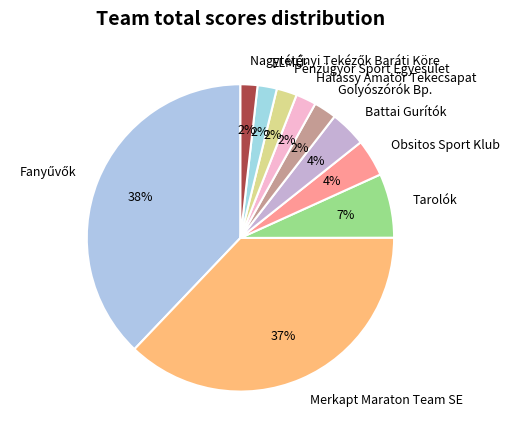

How many slices are in this pie chart?

10